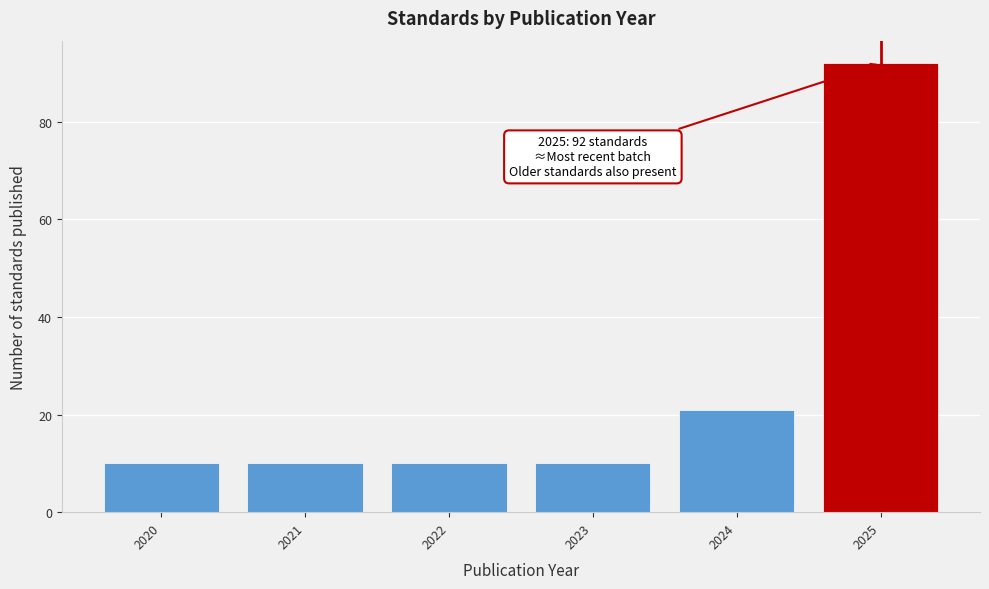

Reading left to right, what are all the values shown in this chart?

10	10	10	10	21	92